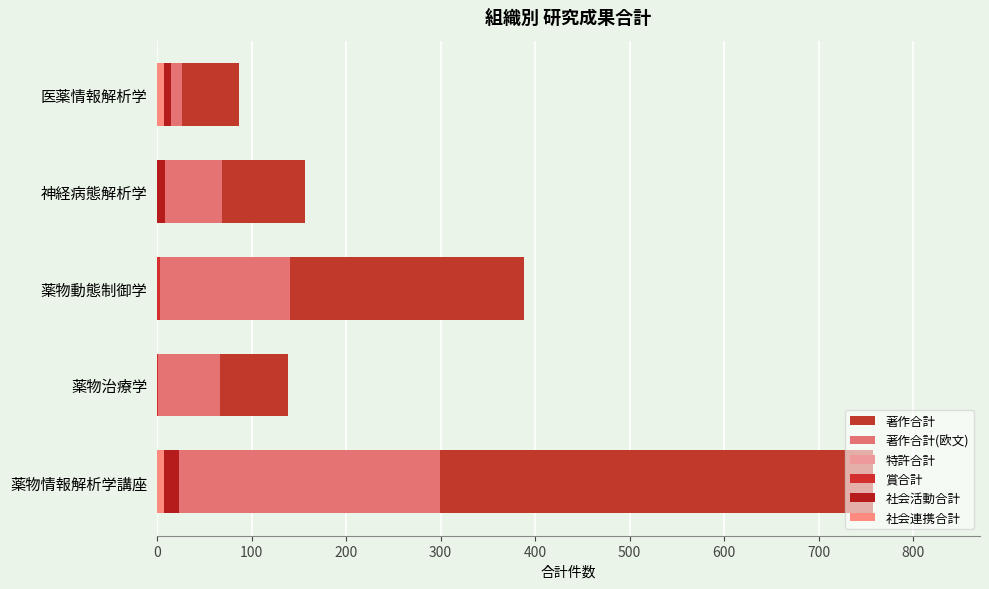

What is the difference between the highest and lowest values at 200?

388.0